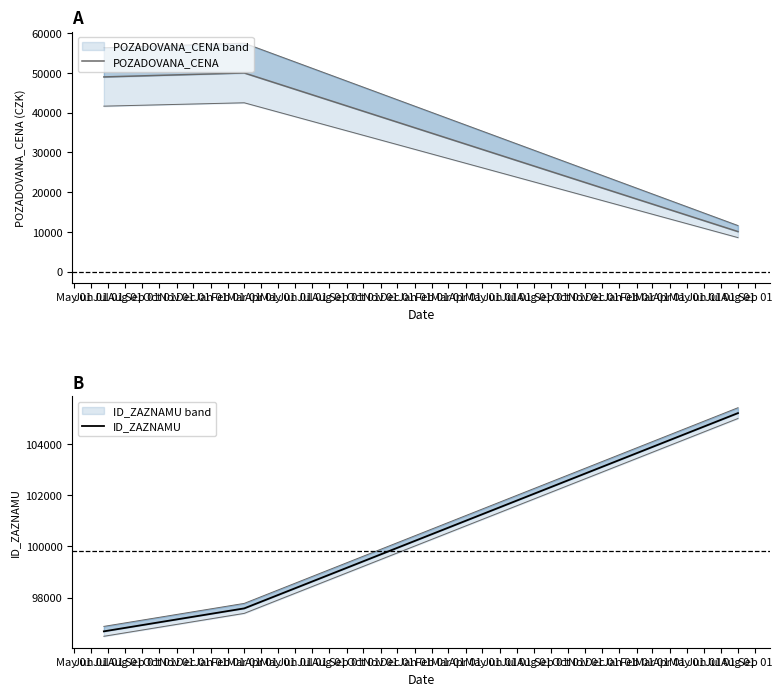

How many categories are shown in the chart?

3